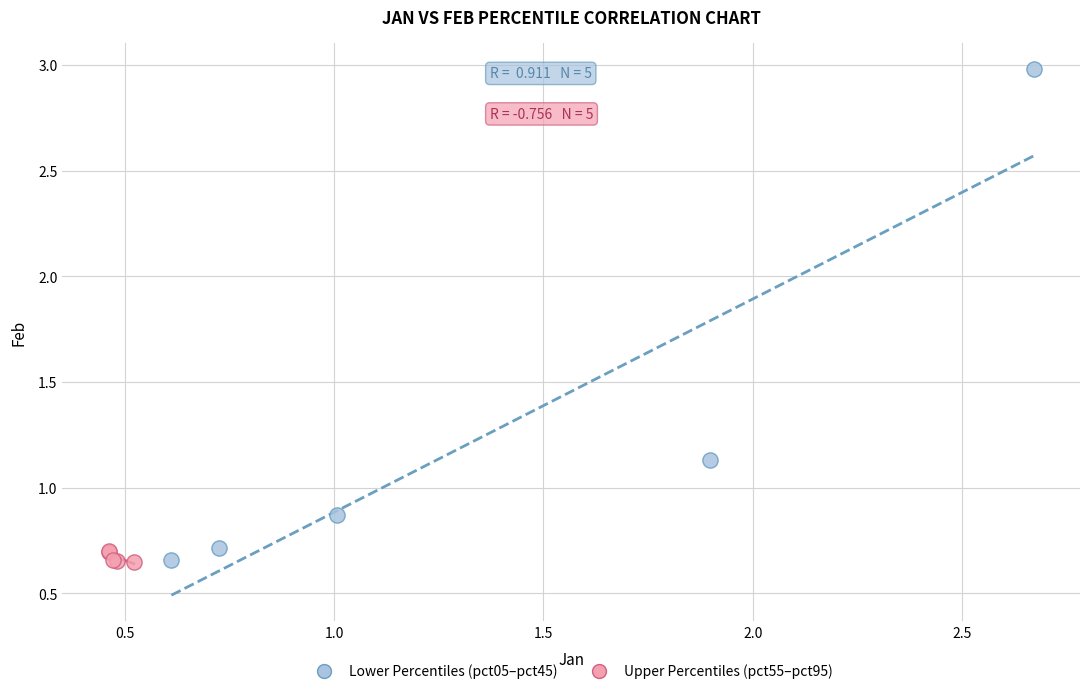

Which series contains the highest Y value?

Lower Percentiles (pct05–pct45)